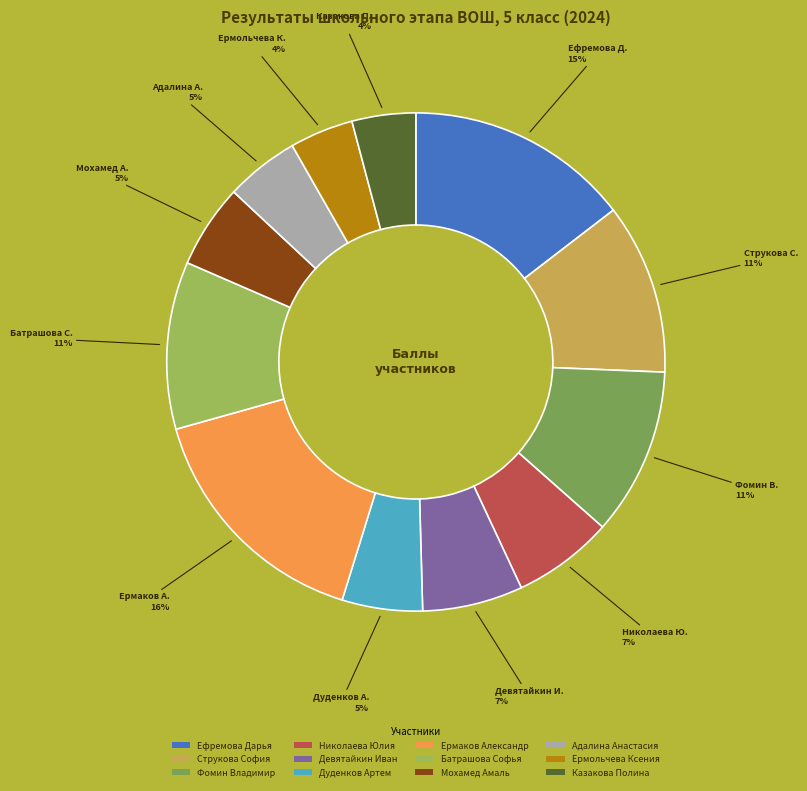

Which slice is the largest?

Ермаков Александр